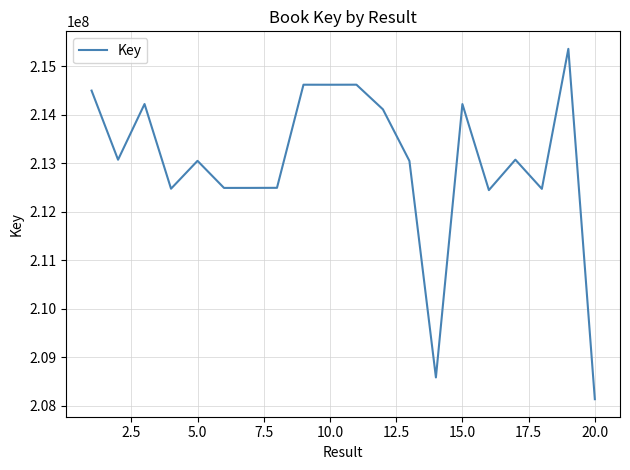

What is the maximum value shown in the chart?

215363745